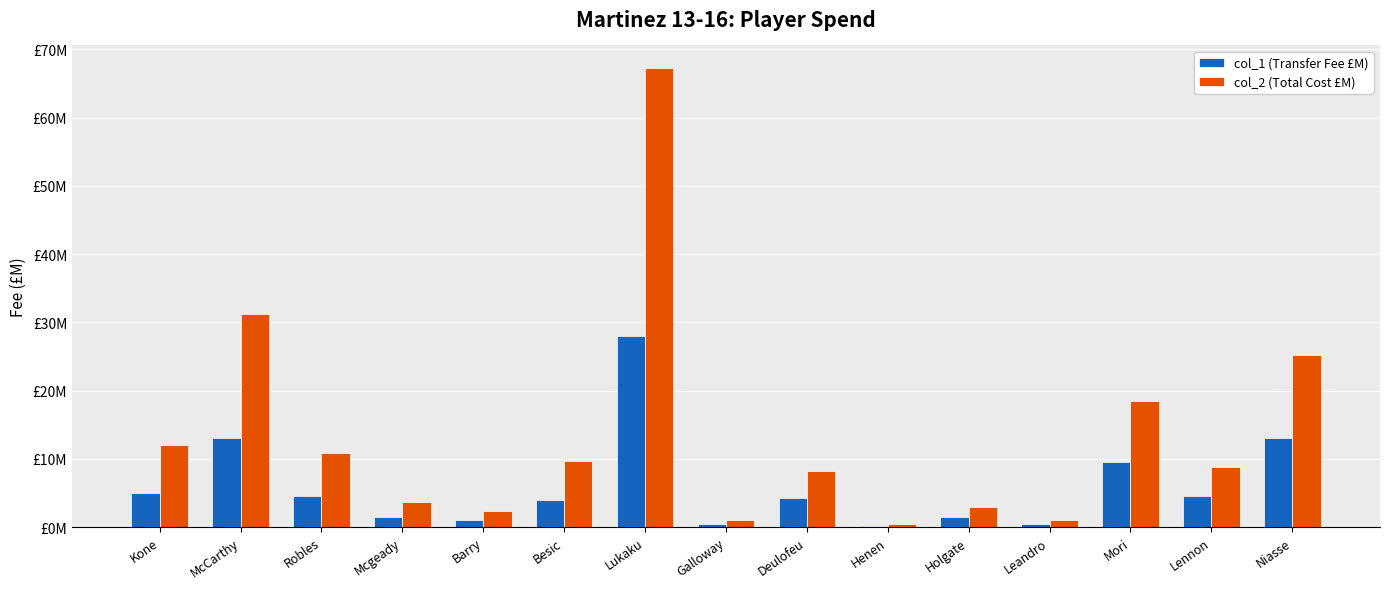

What are all the series names shown in the legend?

col_1 (Transfer Fee £M), col_2 (Total Cost £M)